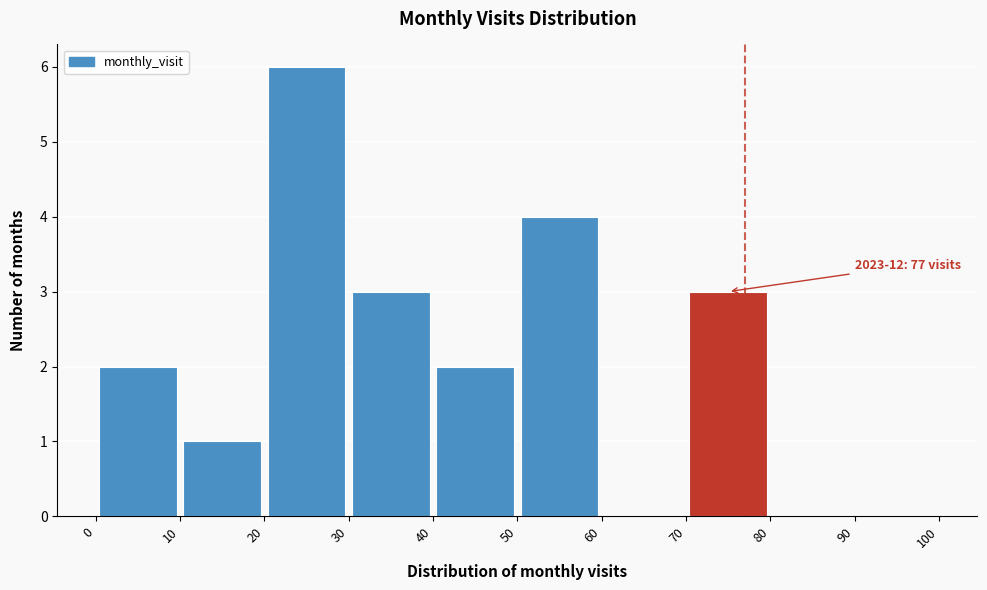

Over which range of the x-axis is the bar tallest?

20 to 30